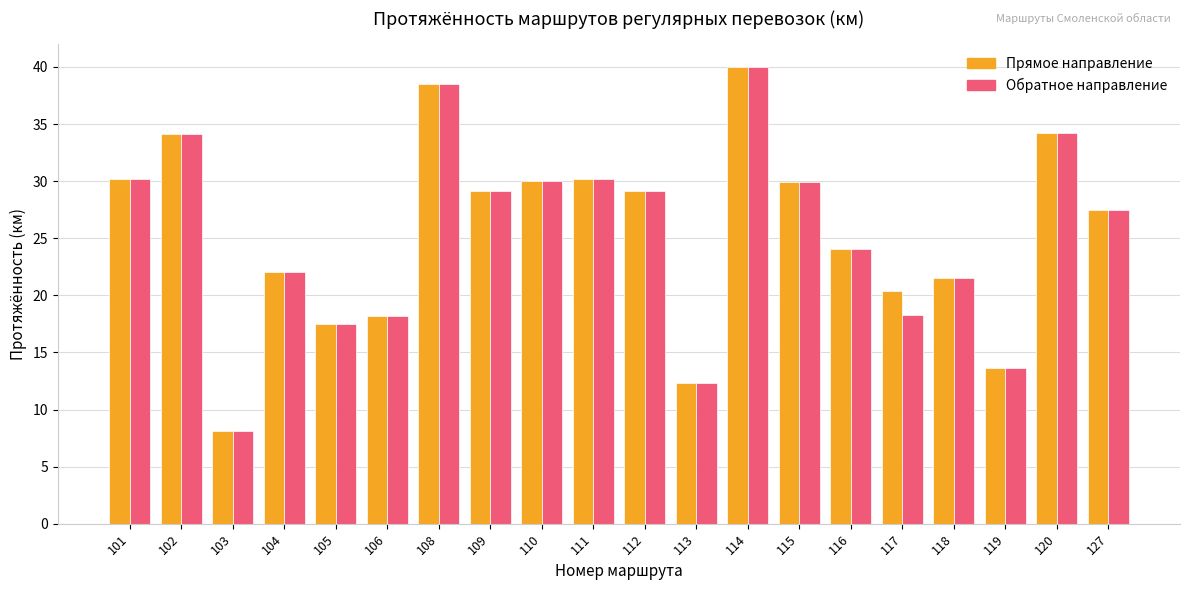

What is the sum of all Прямое направление values?

510.5